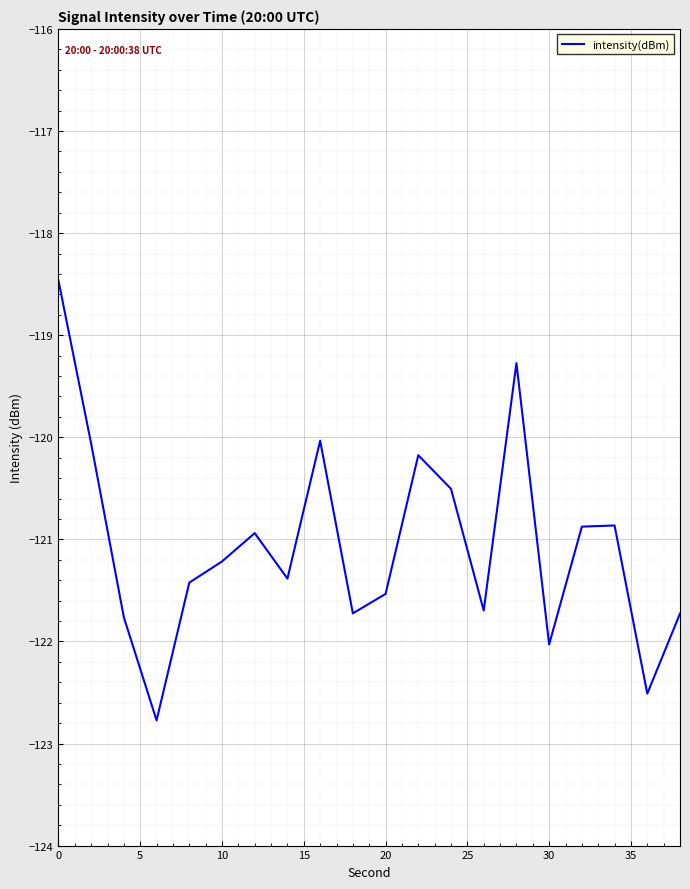

What is the average value?

-121.0